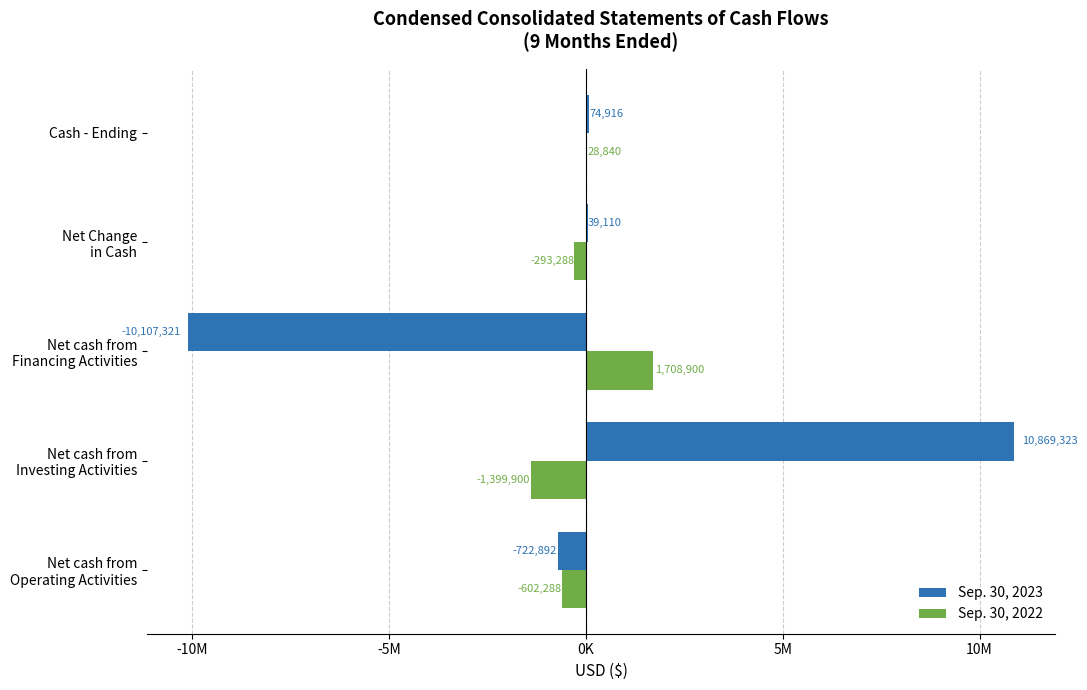

What are all the series names shown in the legend?

Sep. 30, 2023, Sep. 30, 2022